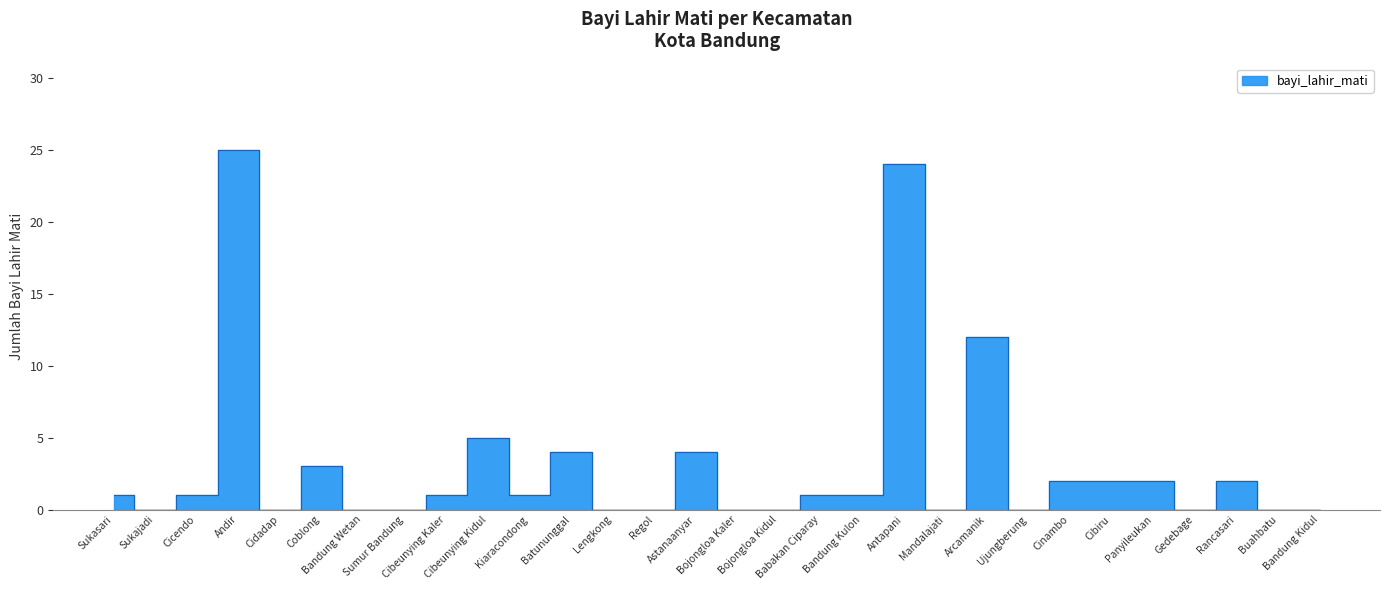

What is the change in value from Bandung Wetan to Kiaracondong?

+1